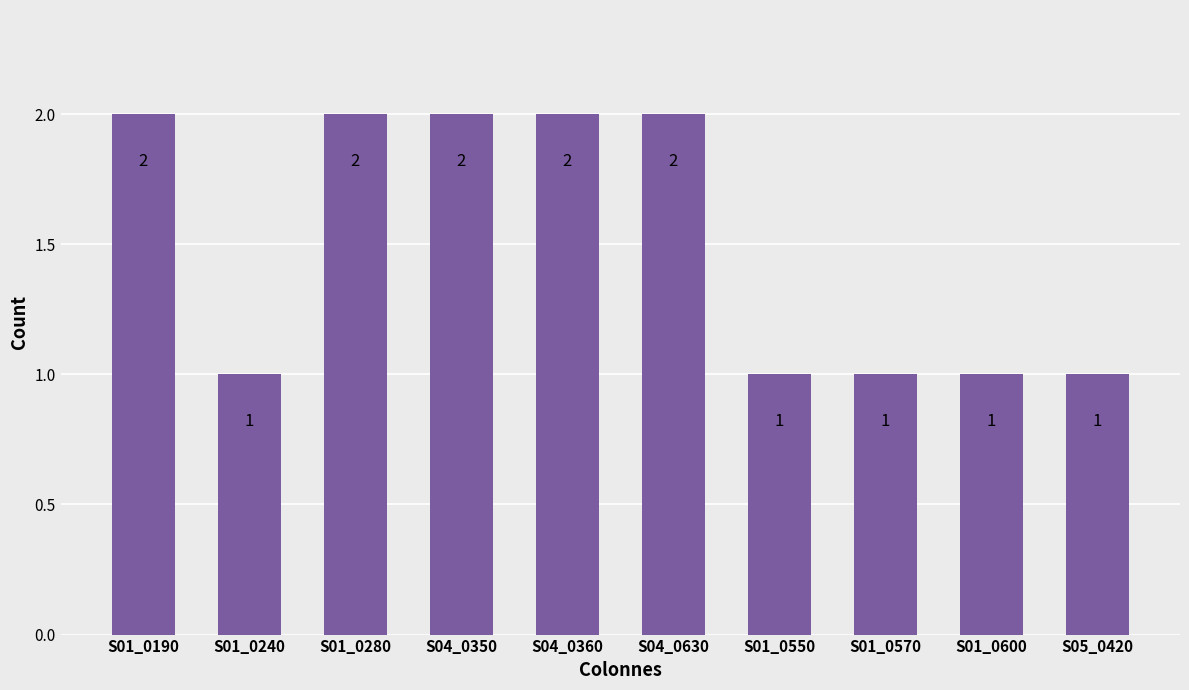

What is the sum of all values?

15